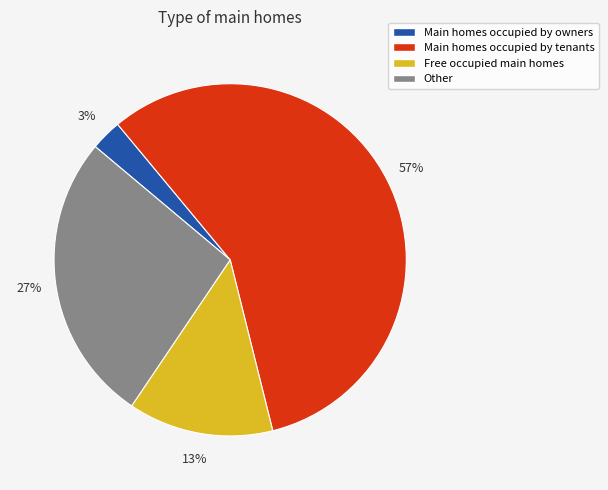

To the nearest percent, what percentage of the pie is Main homes occupied by tenants?

57%